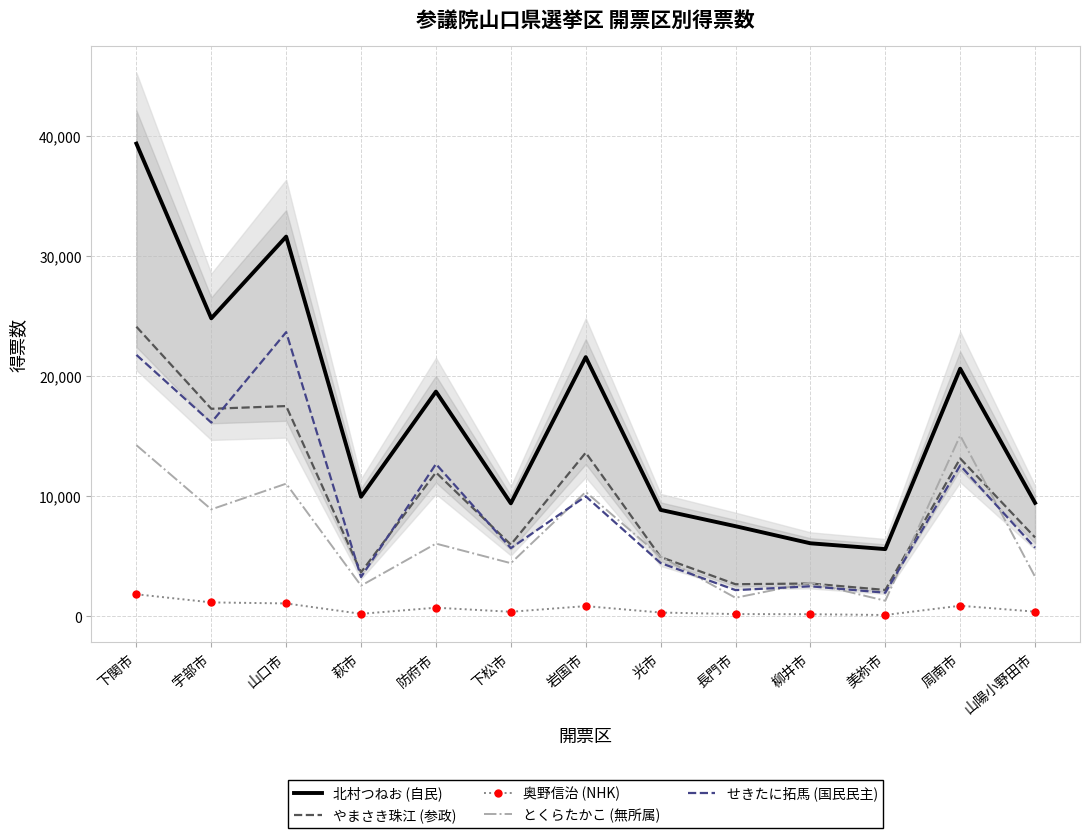

True or false: 北村つねお (自民) and とくらたかこ (無所属) intersect in this chart.

False